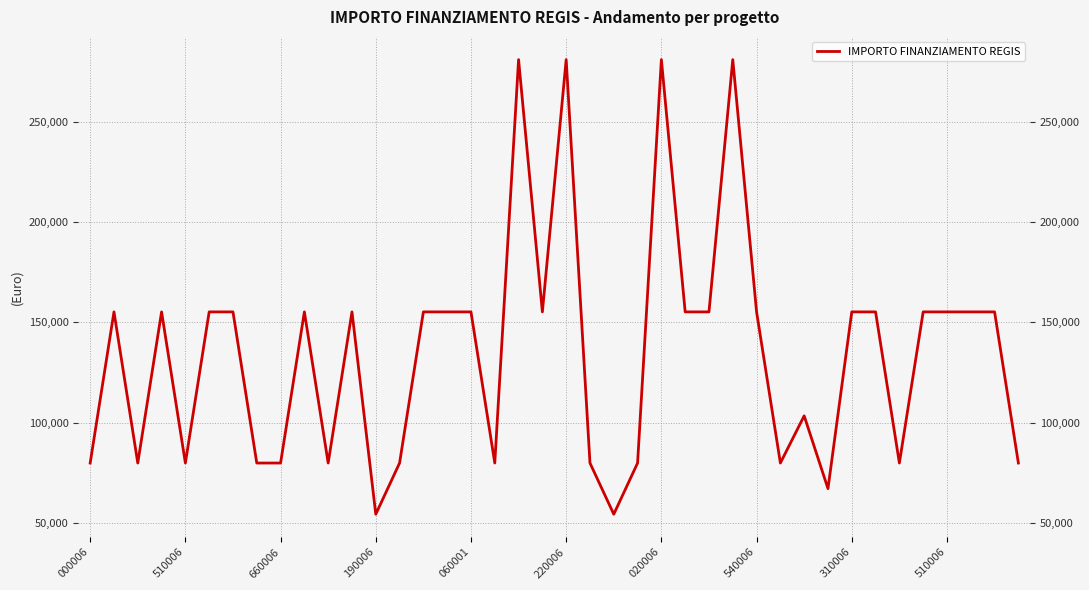

What is the difference between the second highest and minimum values?

226520